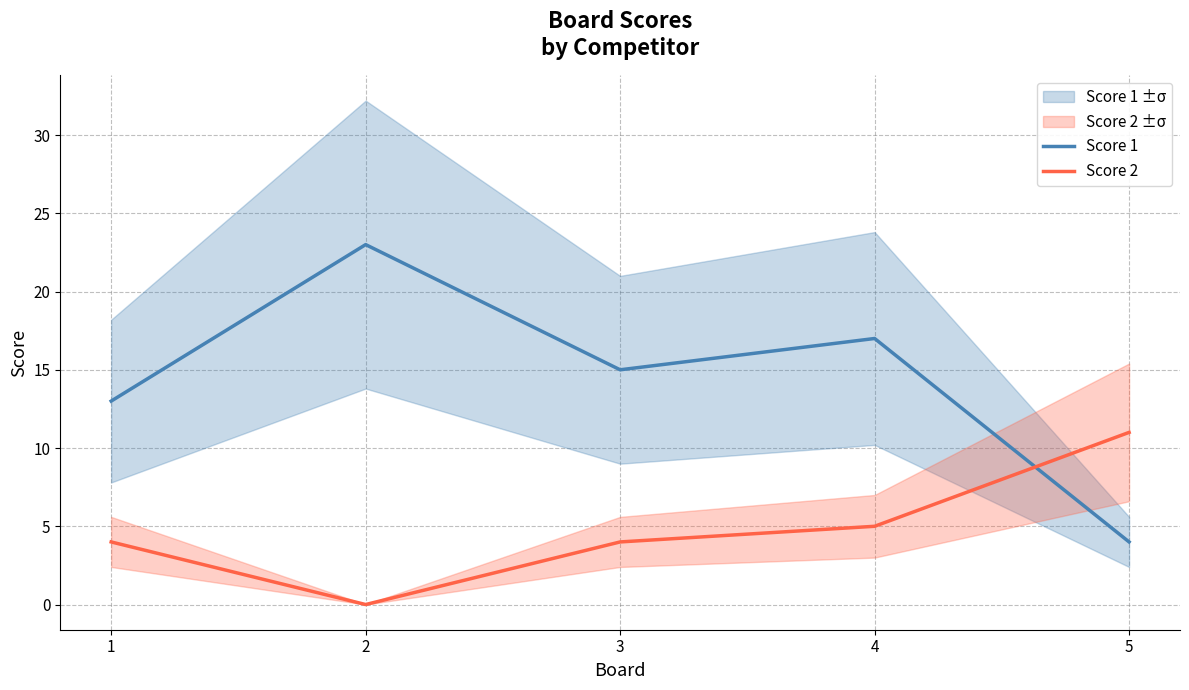

What is the sum of all Score 1 values?

72